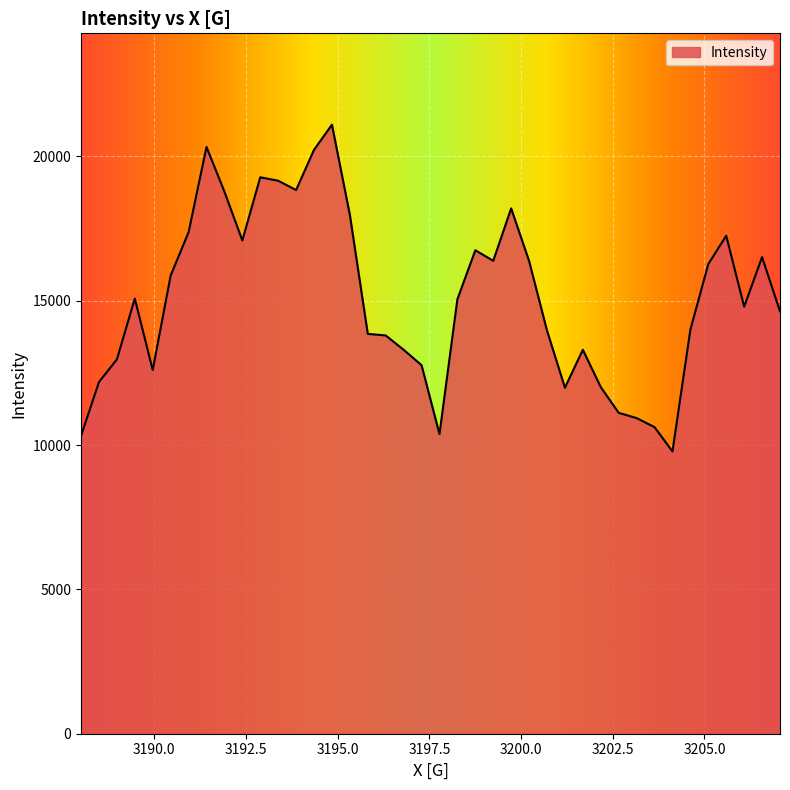

What is the greatest value displayed?

21097.7